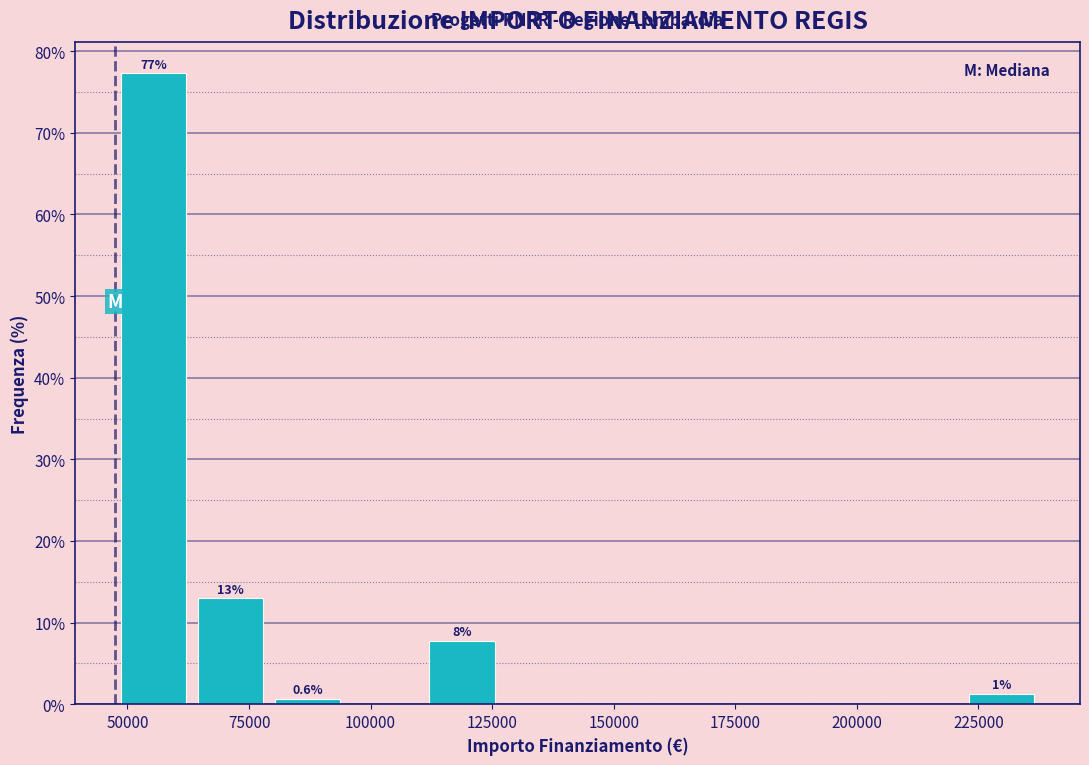

Around what value on the x-axis is the tallest bar? Give the approximate position of its centre, as read against the axis.

55000